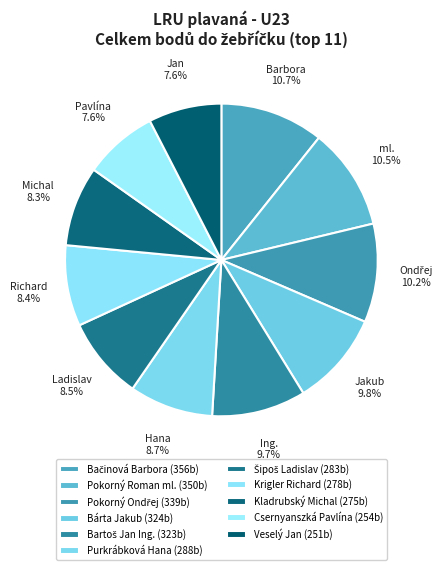

How many slices are in this pie chart?

11